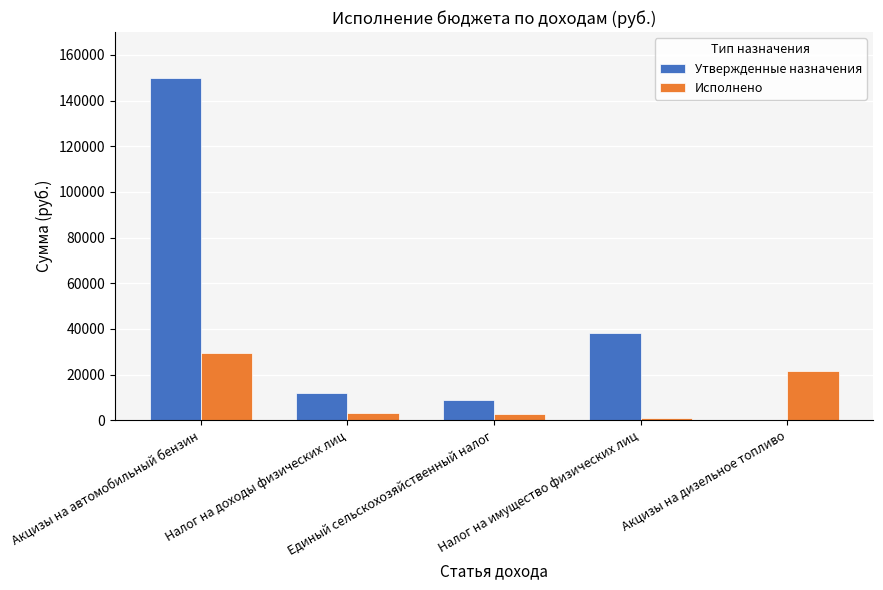

How many distinct data groups are displayed?

2